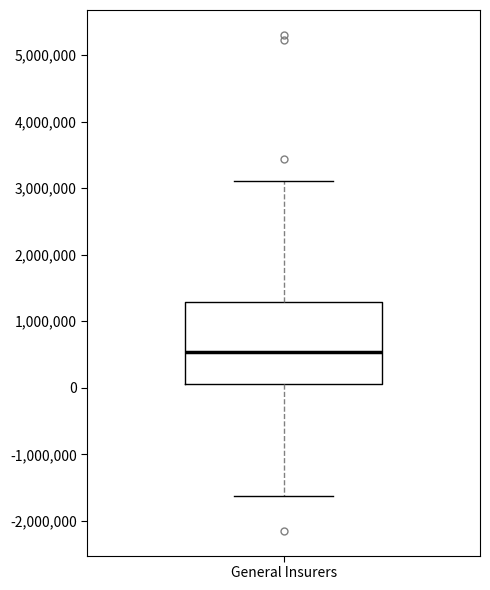

Read this box plot against the y-axis: the position of the median line, the range covered by the box, and the ends of both whiskers. The values are not printed on the chart, so give them approximately, as read against the axis.

median 500000, box 100000 to 1300000, whiskers -1600000 to 3100000